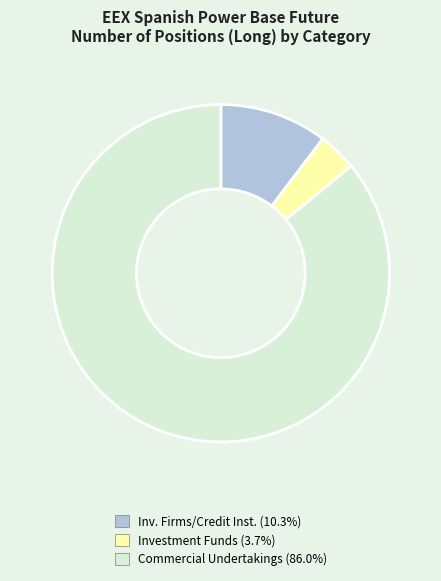

Do Commercial Undertakings (86.0%) and Investment Funds (3.7%) together represent more than half of the pie?

Yes